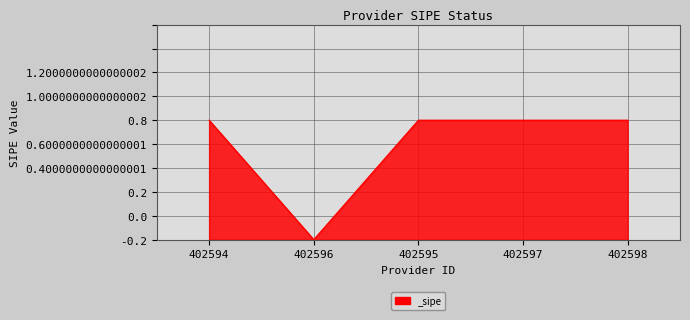

Does the chart have visible grid lines?

Yes